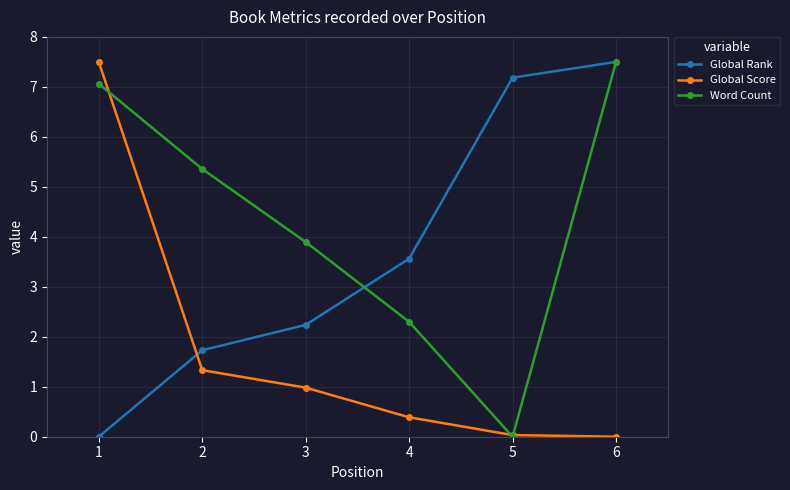

True or false: Global Score has a value of 0.0 at 6.

True